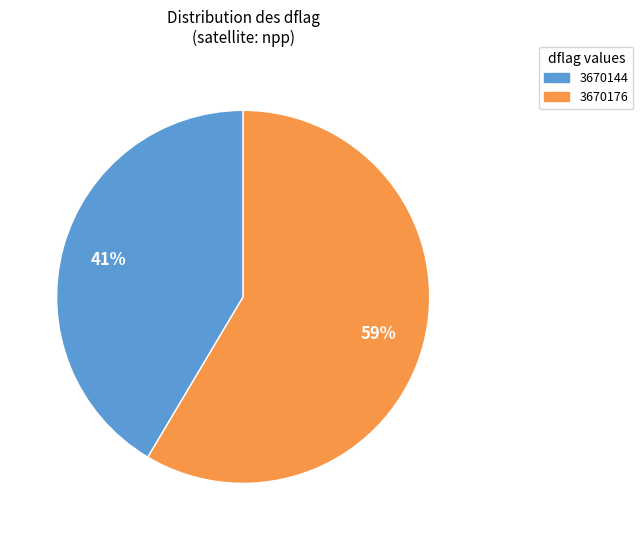

Approximately how many times larger is the value at 3670144 compared to 3670176?

0.7